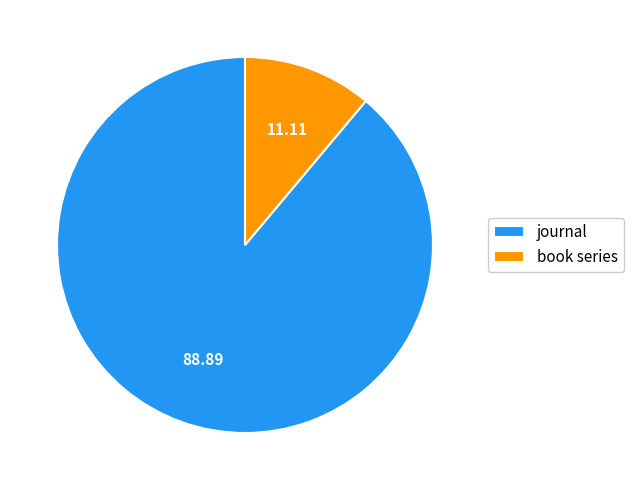

Do book series and journal together represent more than half of the pie?

Yes